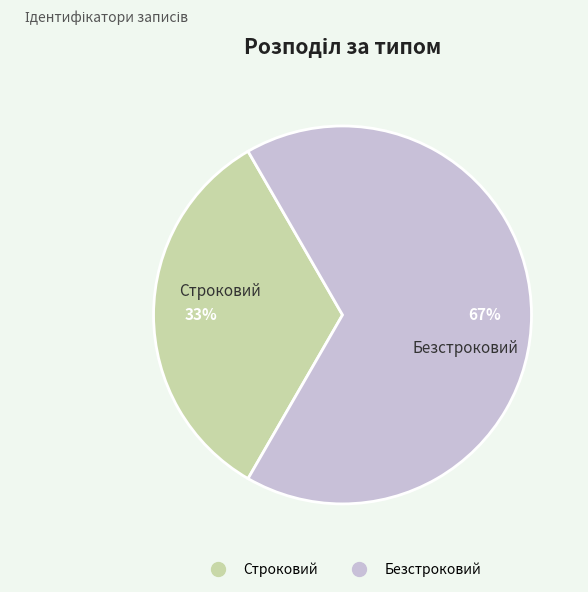

Count the number of slices in the pie.

2